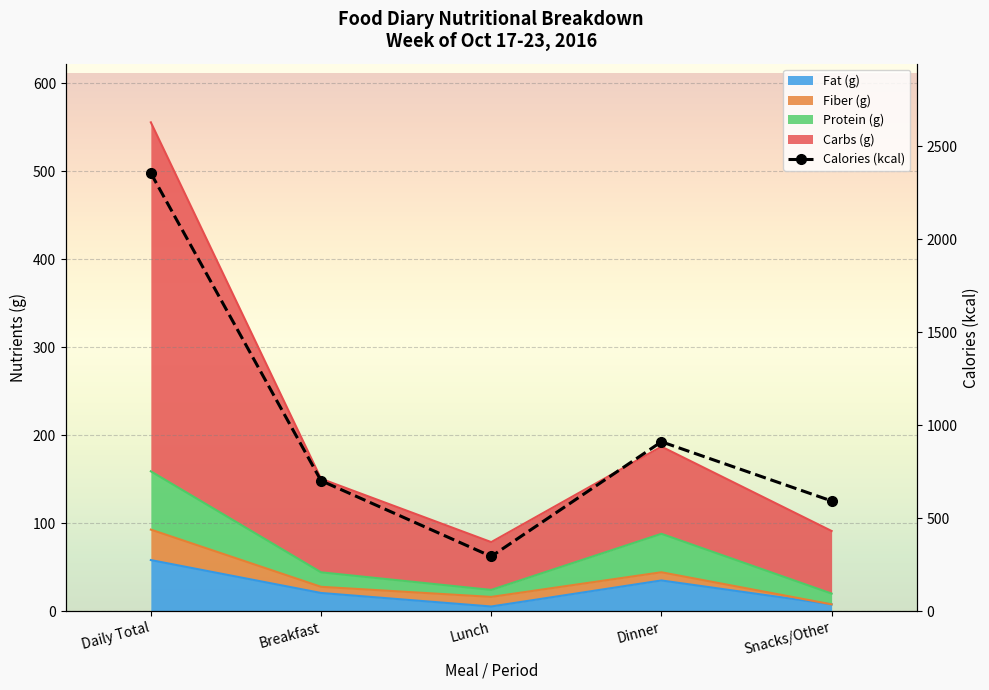

Which series changed the most between Daily Total and Snacks/Other?

Calories (kcal)